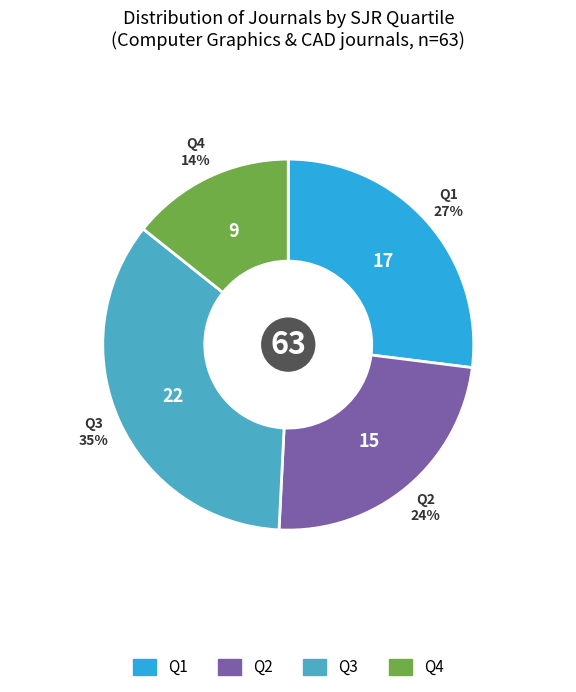

Count the number of slices in the pie.

4